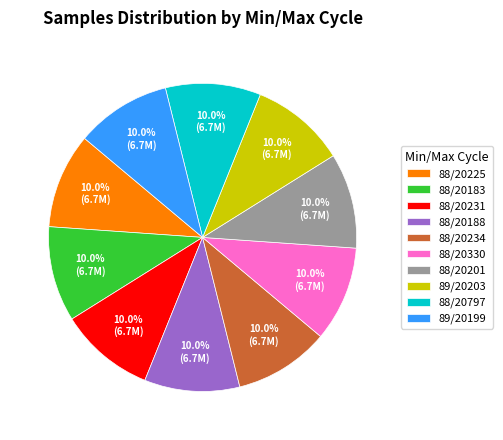

The 88/20188 slice represents 1% of the pie. True or false?

False